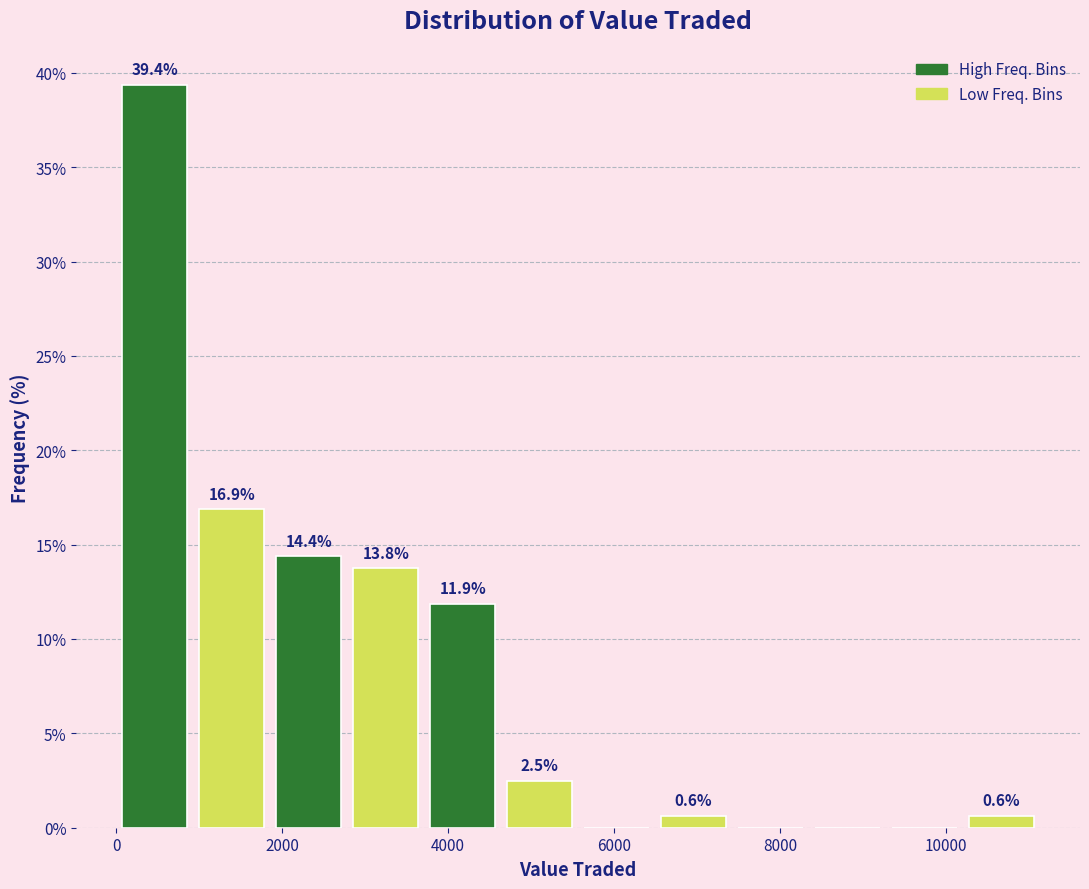

Over which range of the x-axis is the bar tallest?

0 to 1000